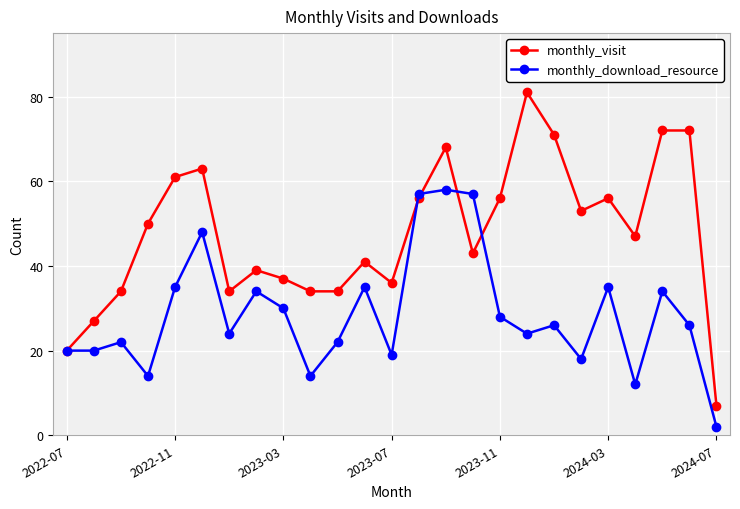

Does the chart have visible grid lines?

Yes